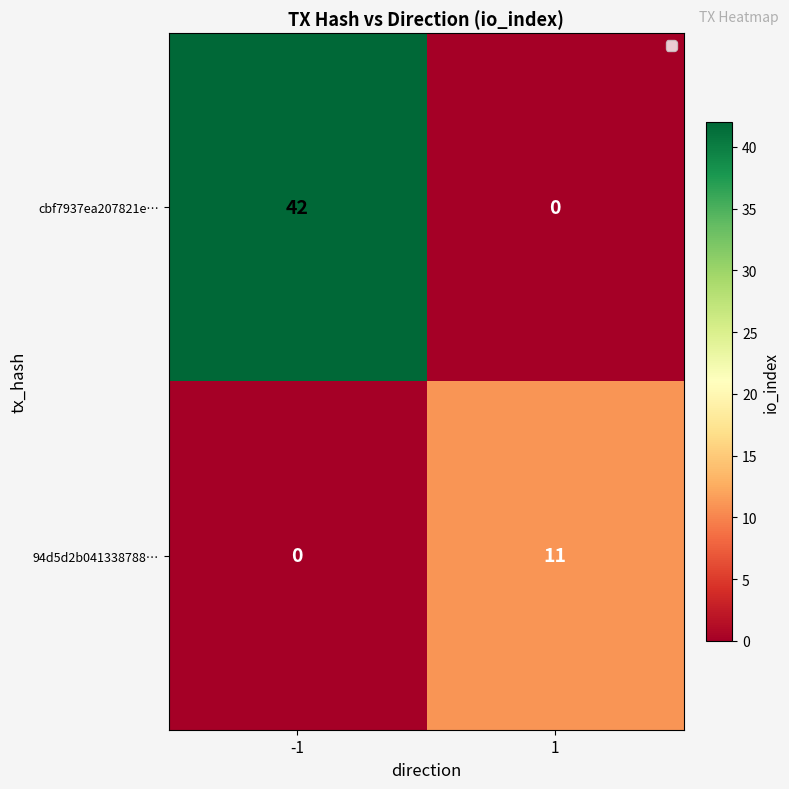

The value of cbf7937ea207821e… at -1 is 42. True or false?

True